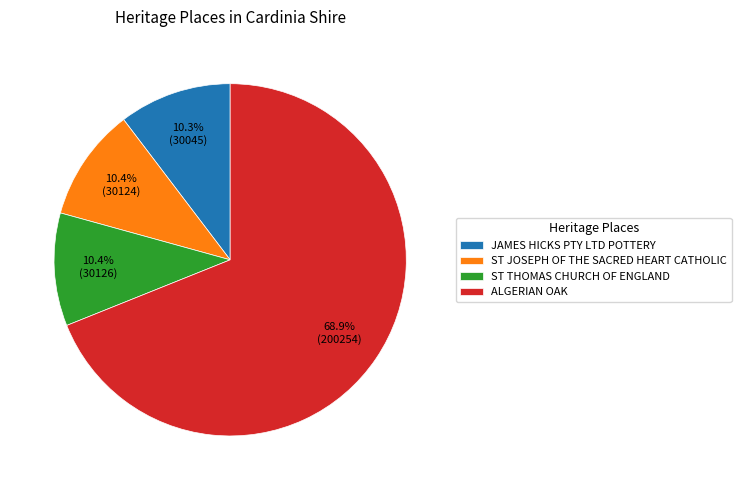

Approximately how many times larger is the value at ALGERIAN OAK compared to ST JOSEPH OF THE SACRED HEART CATHOLIC?

6.6